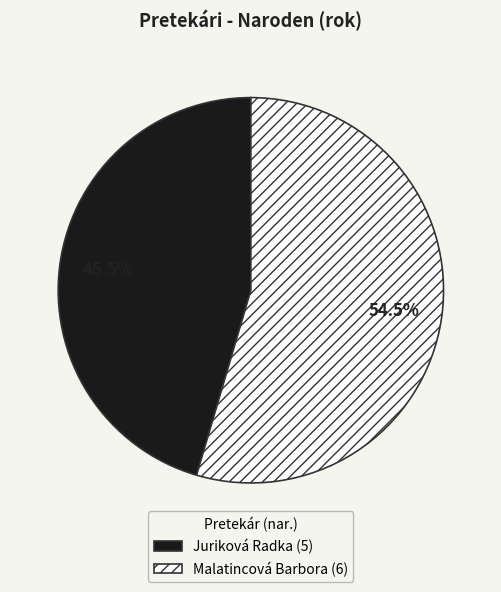

Which has a higher value, Juriková Radka (5) or Malatincová Barbora (6)?

Malatincová Barbora (6)